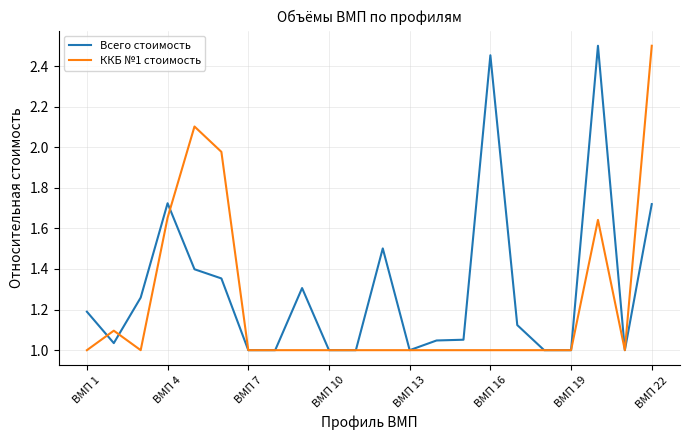

List the series in order of their overall mean, highest first.

Всего стоимость, ККБ №1 стоимость